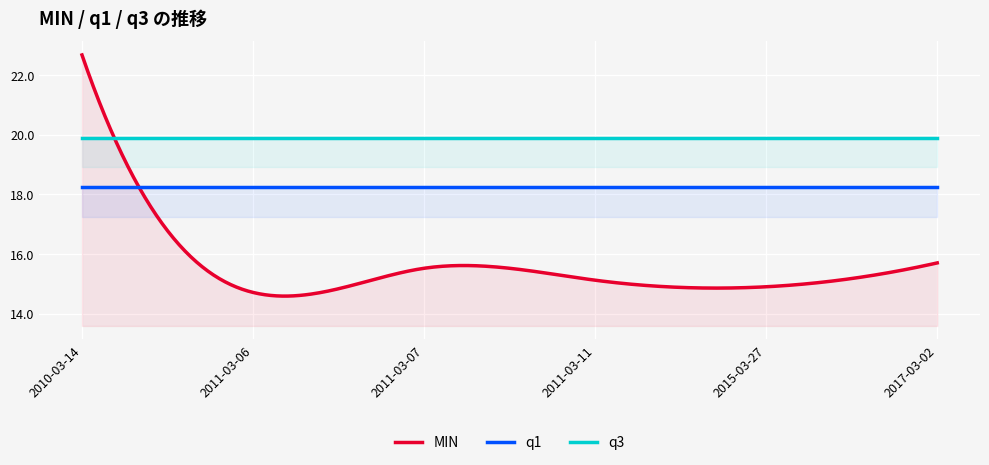

Reading left to right, extract all data points from this chart.

MIN: 2010-03-14=22.7	2011-03-06=14.7	2011-03-07=15.5	2011-03-11=15.1	2015-03-27=14.9	2017-03-02=15.7
q1: 2010-03-14=18.2	2011-03-06=18.2	2011-03-07=18.2	2011-03-11=18.2	2015-03-27=18.2	2017-03-02=18.2
q3: 2010-03-14=19.9	2011-03-06=19.9	2011-03-07=19.9	2011-03-11=19.9	2015-03-27=19.9	2017-03-02=19.9